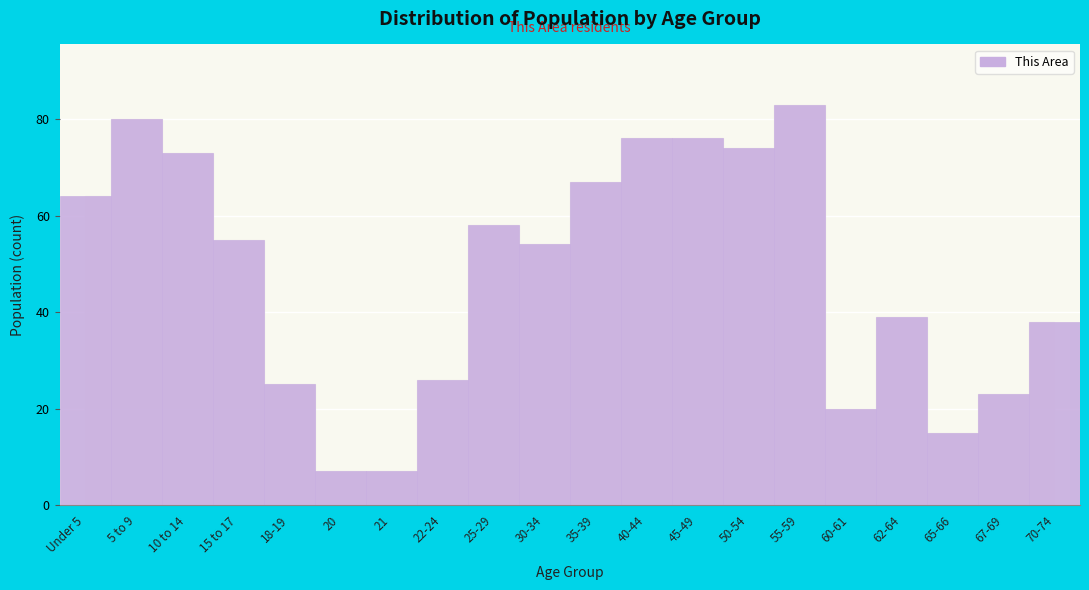

Reading right to left, extract all data points from this chart.

70-74=38	67-69=23	65-66=15	62-64=39	60-61=20	55-59=83	50-54=74	45-49=76	40-44=76	35-39=67	30-34=54	25-29=58	22-24=26	21=7	20=7	18-19=25	15 to 17=55	10 to 14=73	5 to 9=80	Under 5=64